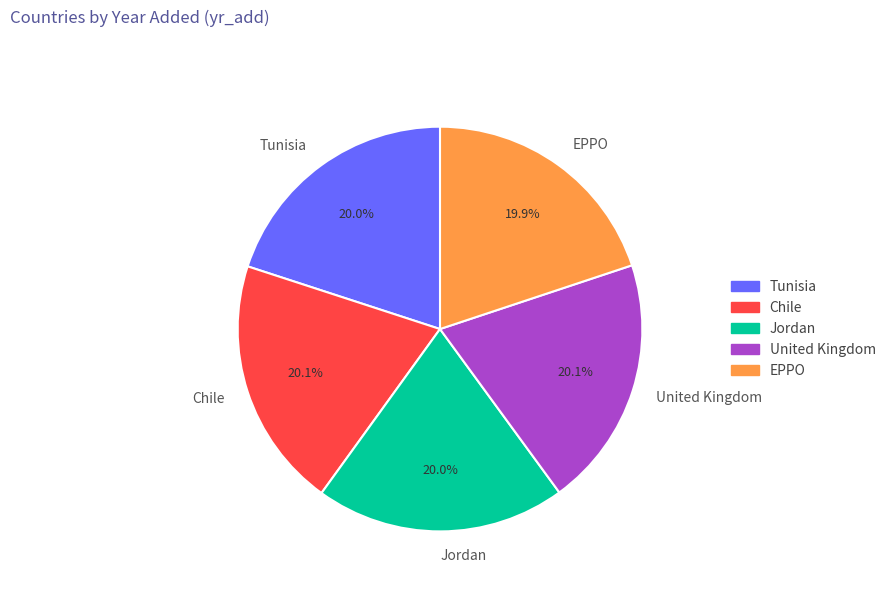

Combined, what portion of the pie is Chile and Jordan?

40.1%